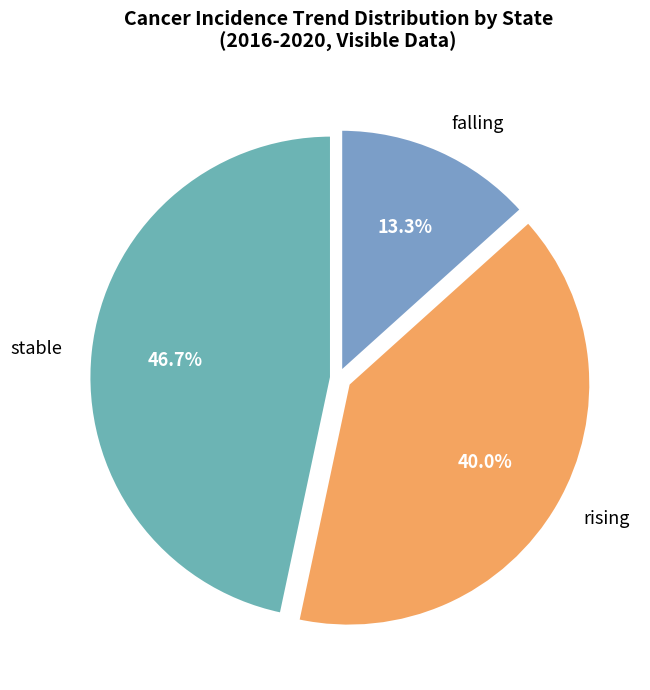

What percentage do rising and falling together represent?

53.3%